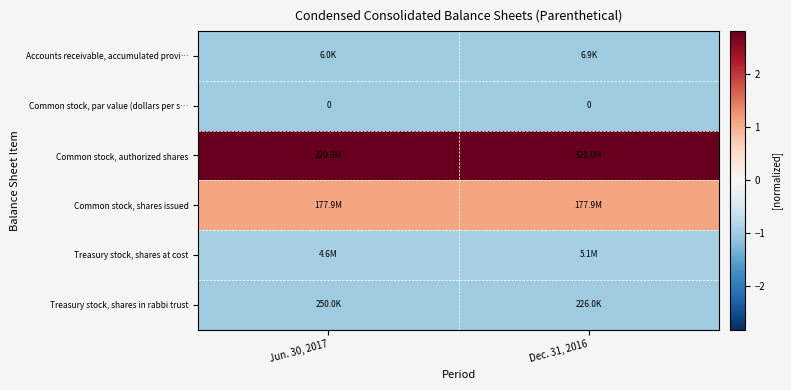

At which label does Treasury stock, shares in rabbi trust reach its minimum?

Dec. 31, 2016